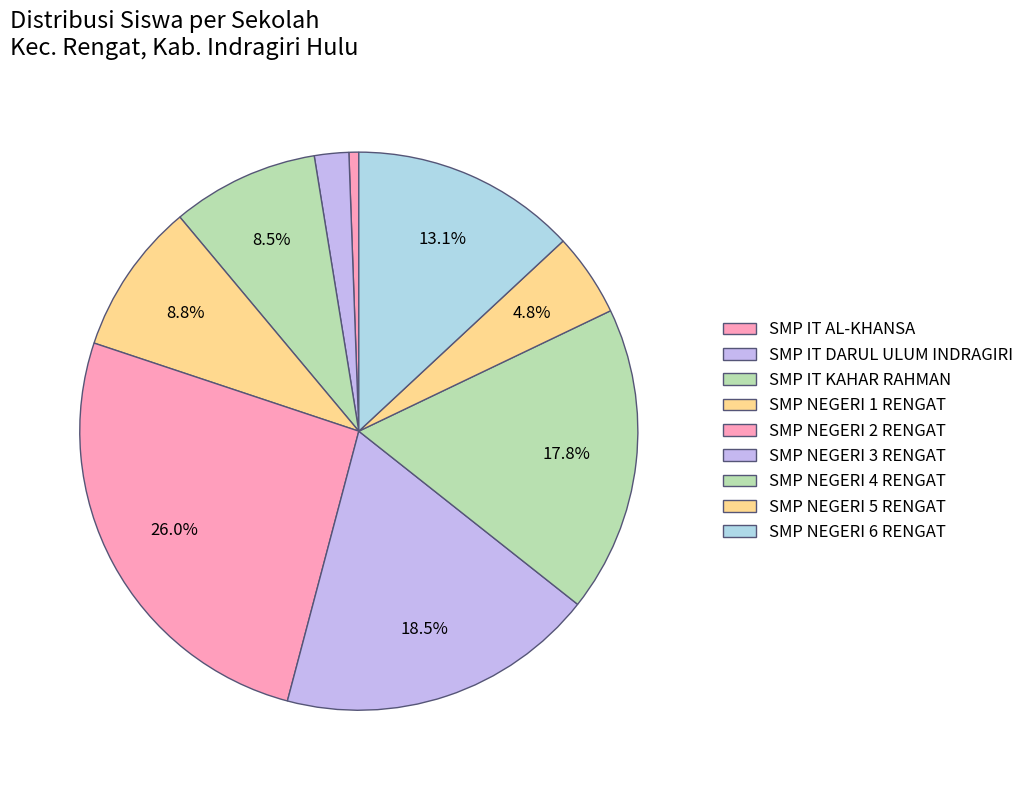

Count the number of slices in the pie.

9